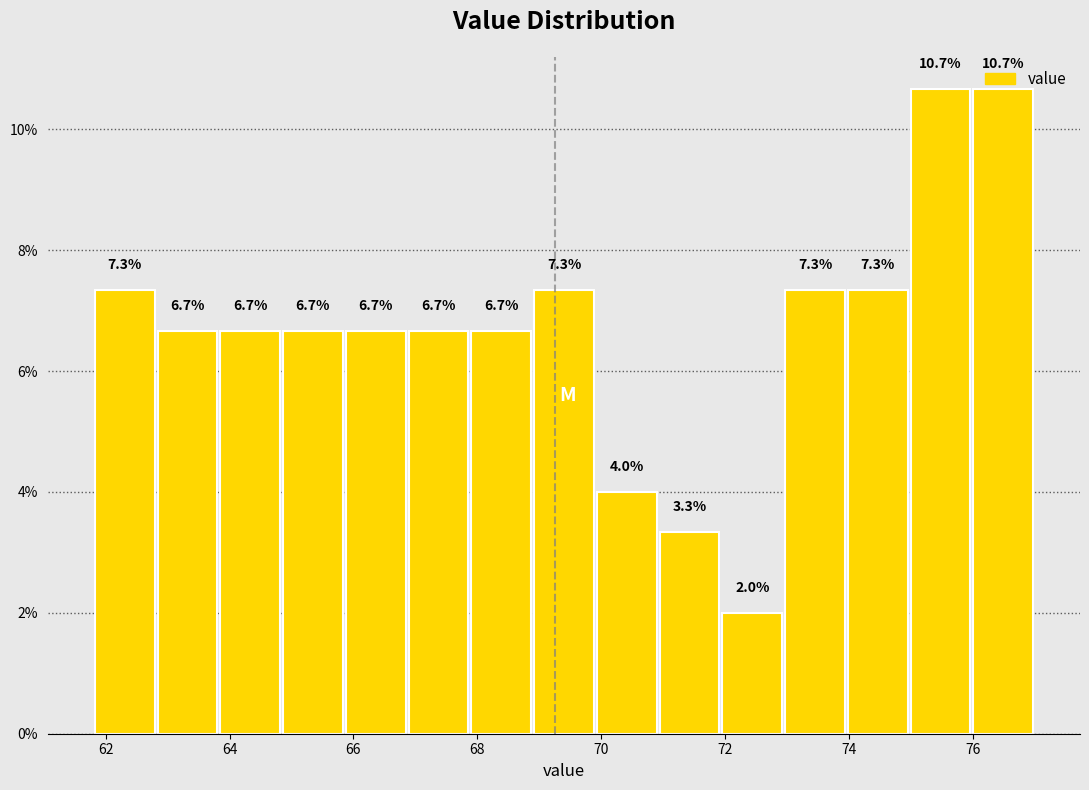

What is the height of the bar covering 63.8 to 64.8 on the x-axis? The bar edges are not printed on the chart, so give them approximately, as read against the axis.

6.7